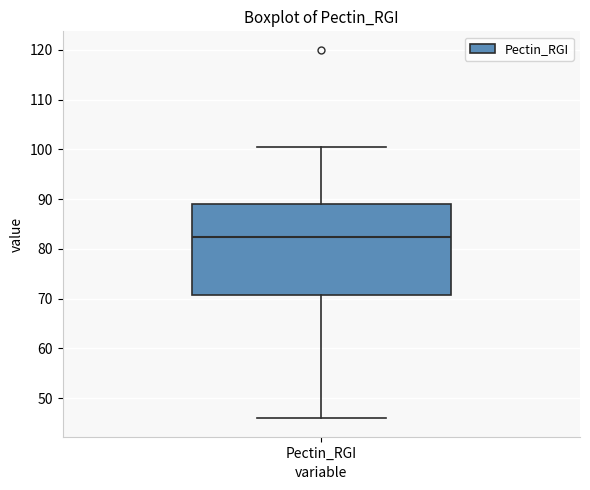

Where is the lower edge of the box for Pectin_RGI on the y-axis? The values are not printed on the chart, so give them approximately, as read against the axis.

71